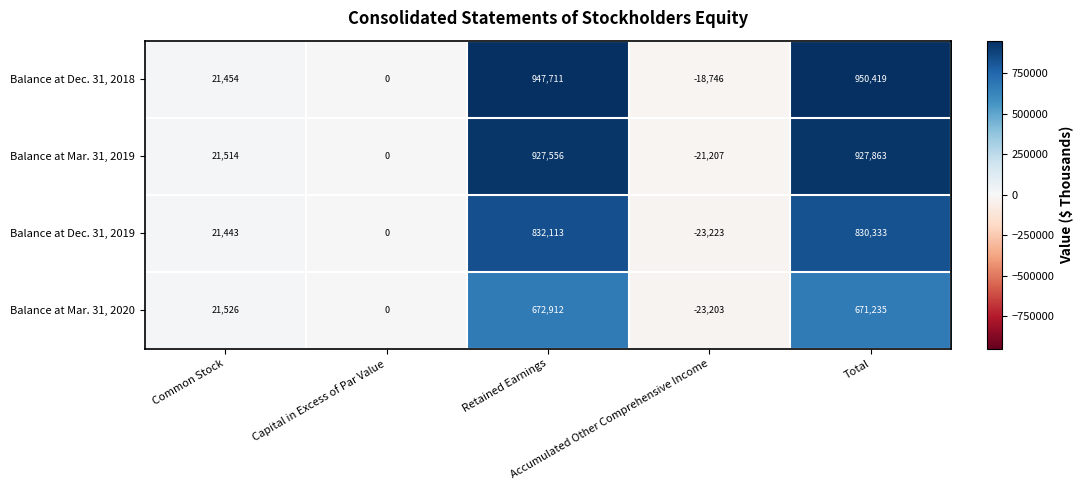

What is the difference between the maximum and second lowest values in the Balance at Mar. 31, 2020 series?

672912